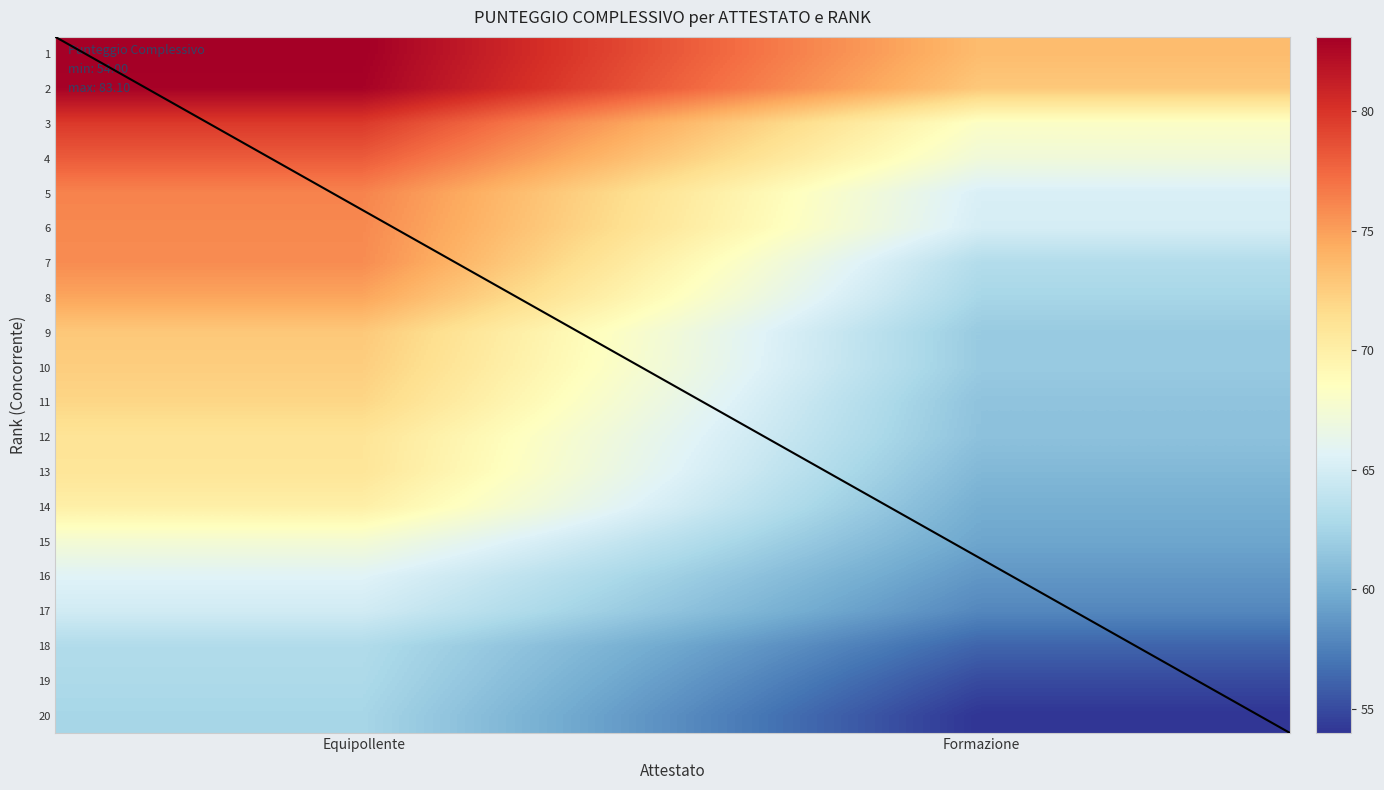

What is the highest value of the 6 series?

76.0